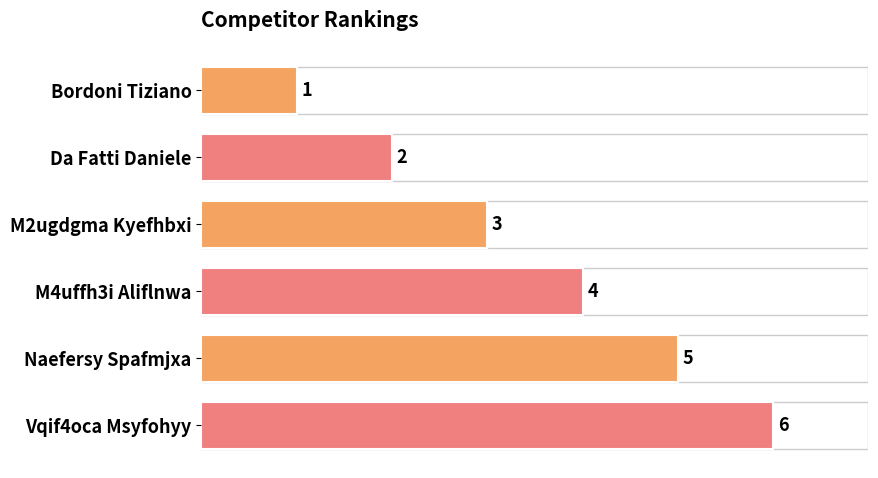

The chart shows a value of 8 at Vqif4oca Msyfohyy. True or false?

False